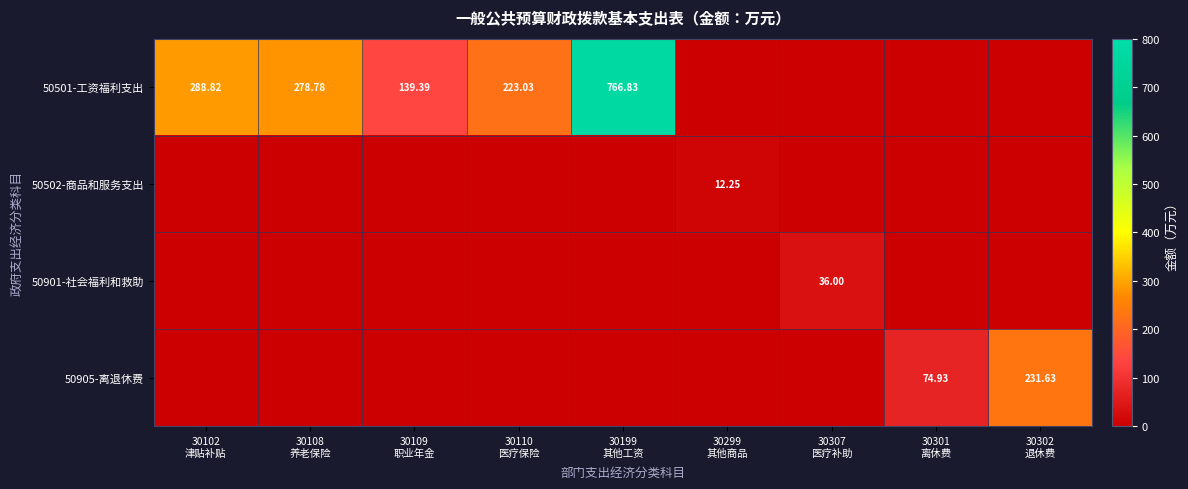

The value of 50501-工资福利支出 at 30109 职业年金 is 246.2. True or false?

False